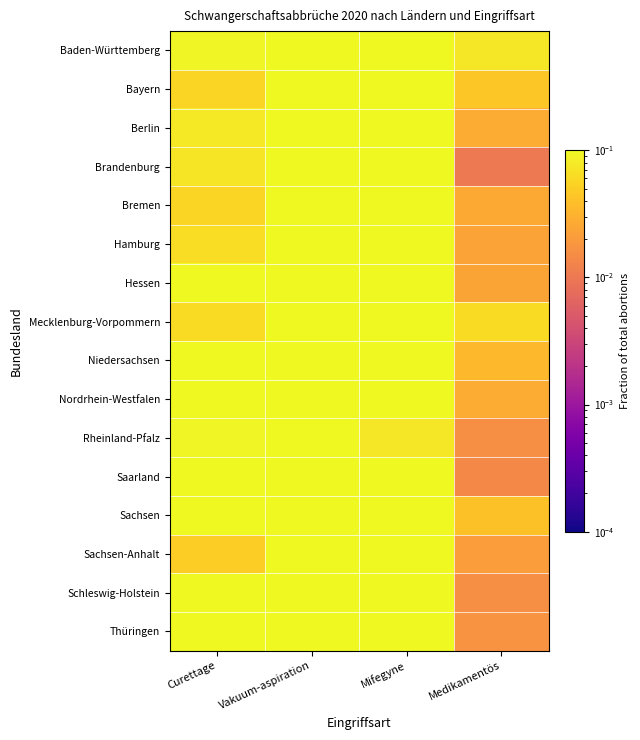

At how many categories does at least one series exceed 0?

4